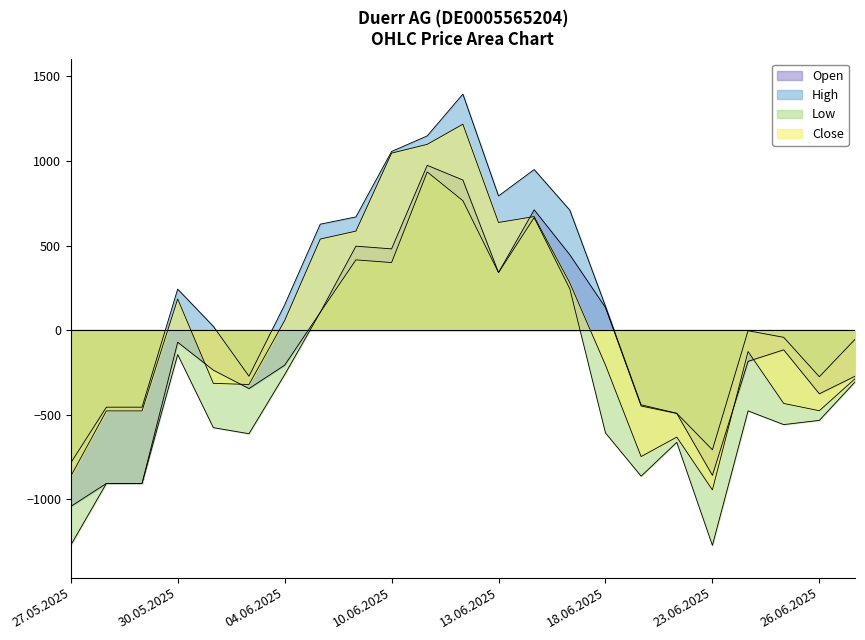

What is the spread (max minus min) of values at 20.06.2025?

172.0